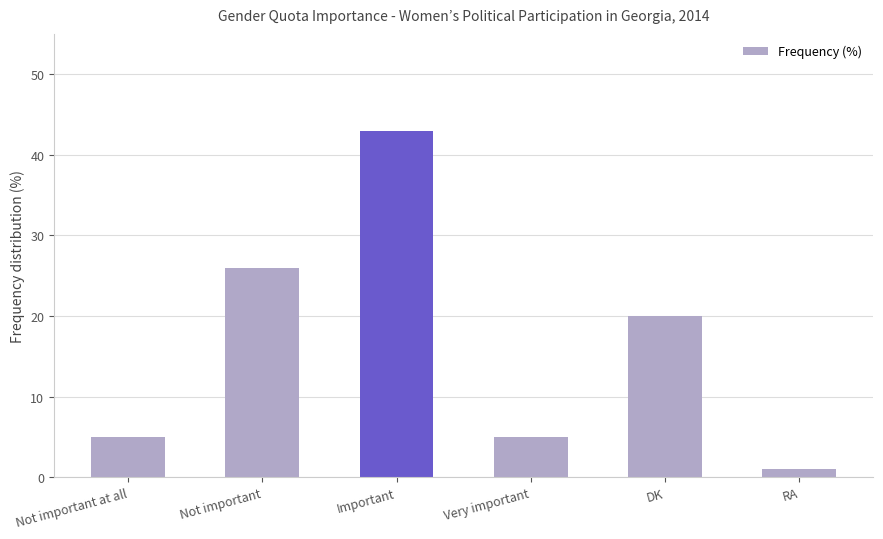

What is the label of the 5th bar from the left?

DK